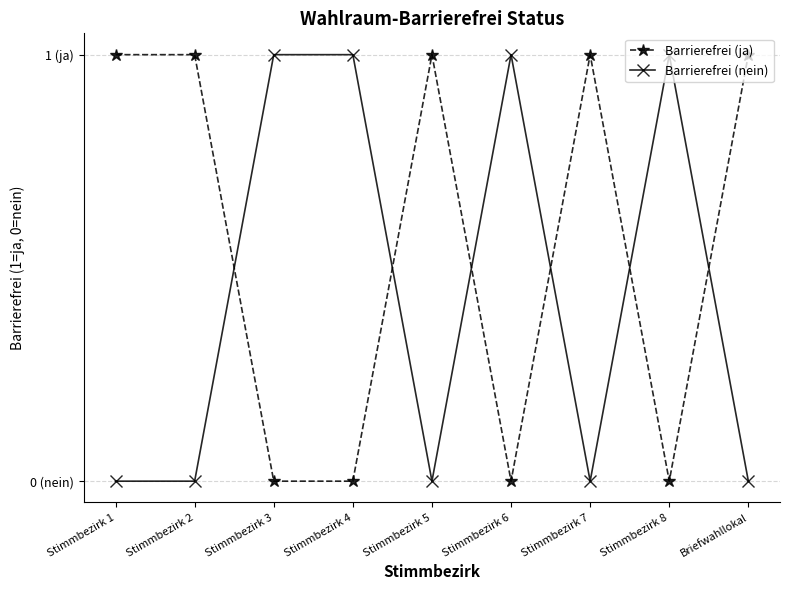

What position from the left is Stimmbezirk 2?

2